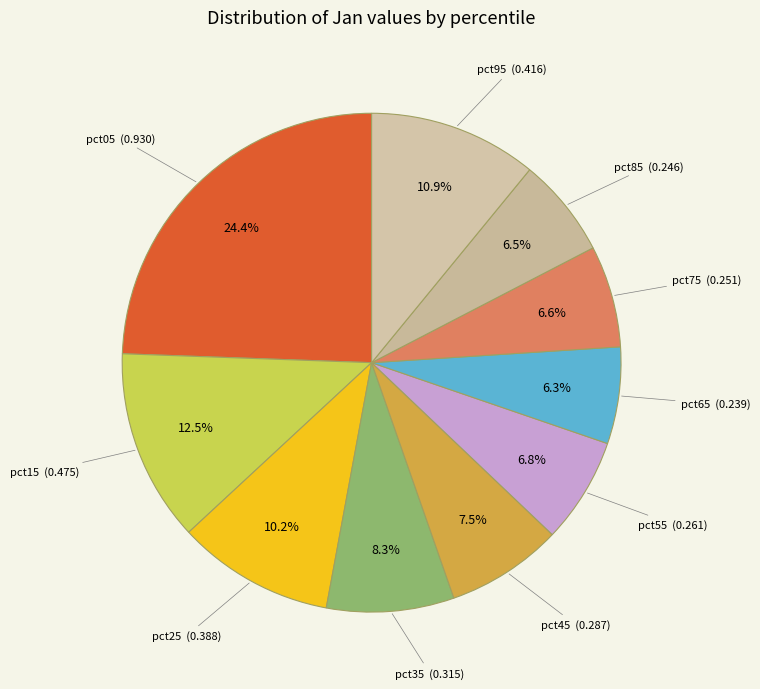

Which slice is the largest?

pct05